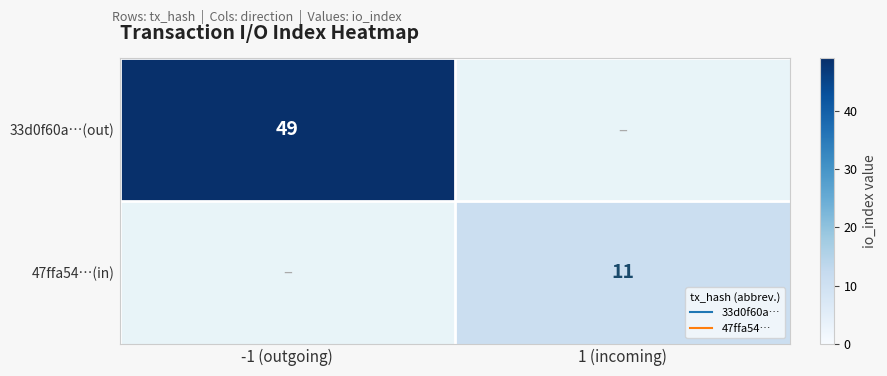

The value of 47ffa54…(in) at 1 (incoming) is 18. True or false?

False